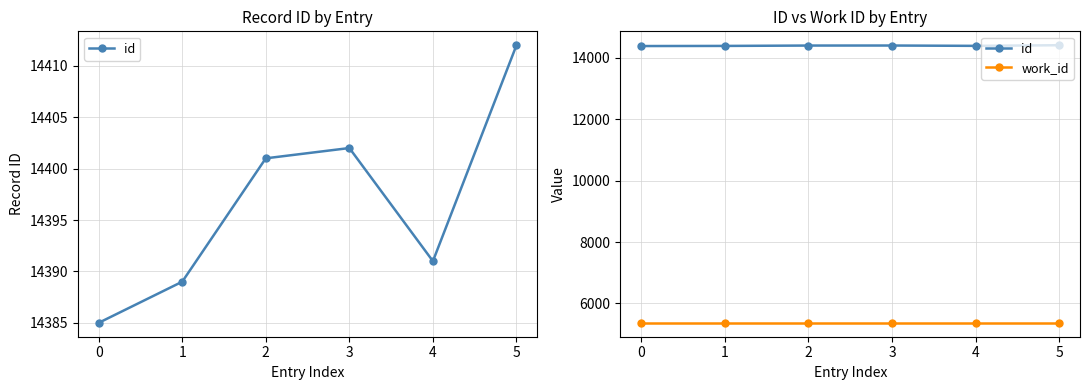

True or false: id and work_id cross at least once.

False